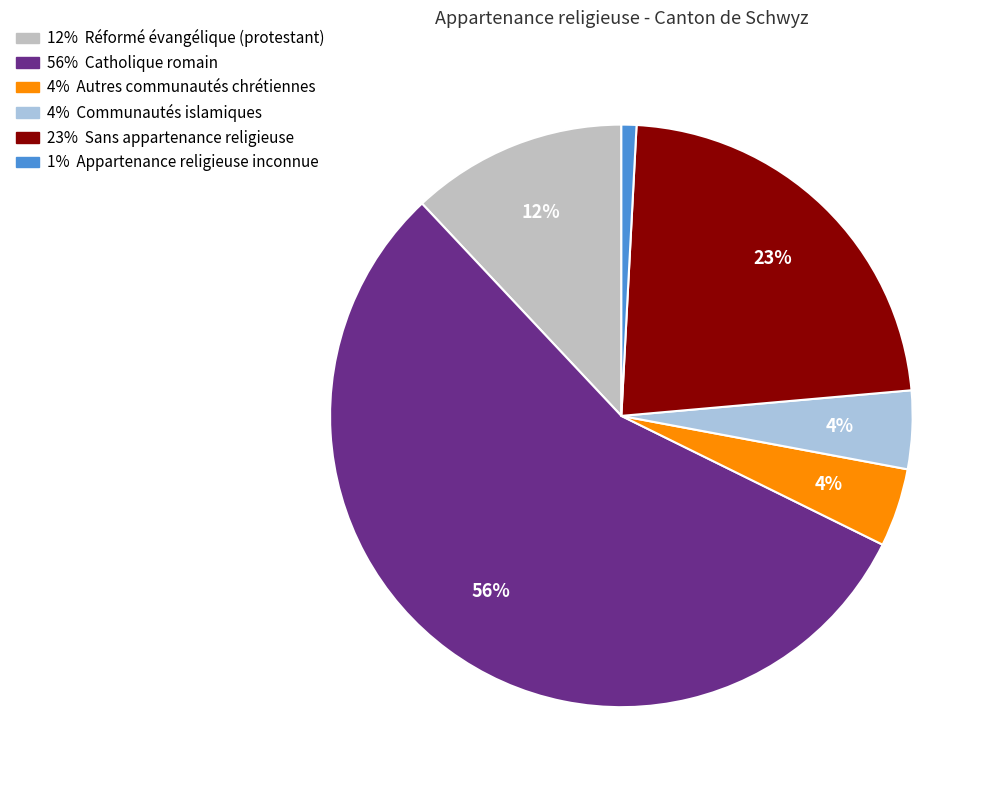

Does any single category account for the majority?

Yes